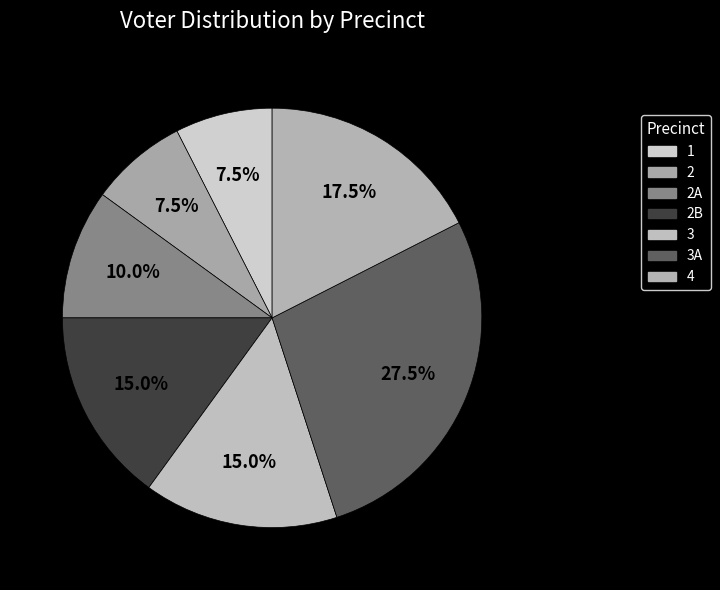

Is there any slice that represents more than half of the pie?

No